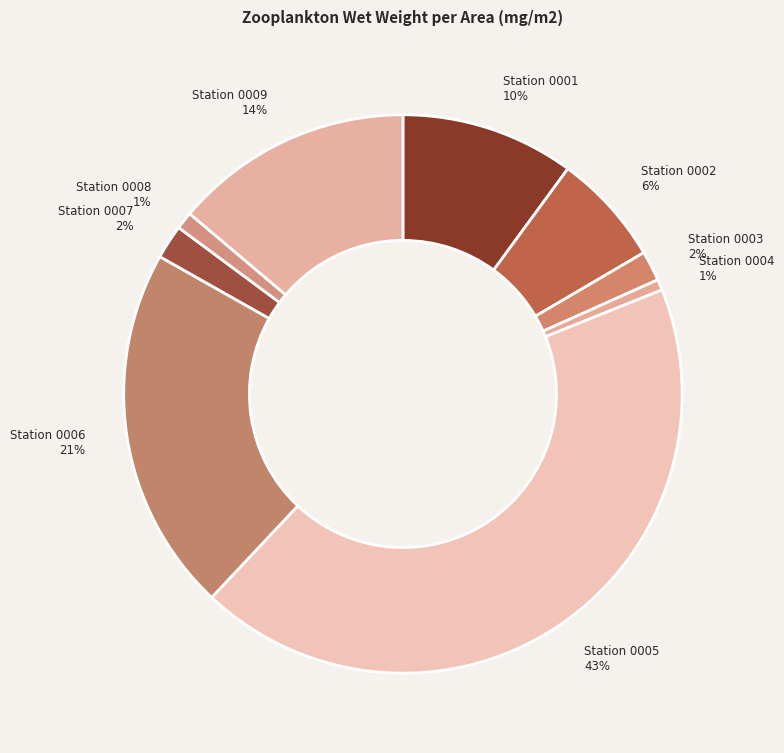

Is it true that Station 0004 is 11% of the pie?

False